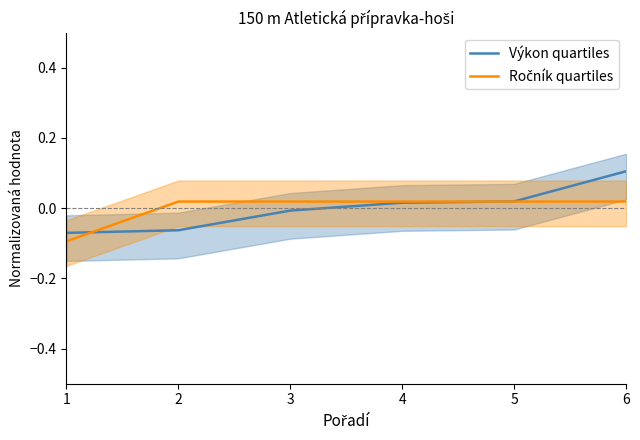

Is it true that Ročník quartiles equals 0.0 at 4?

True